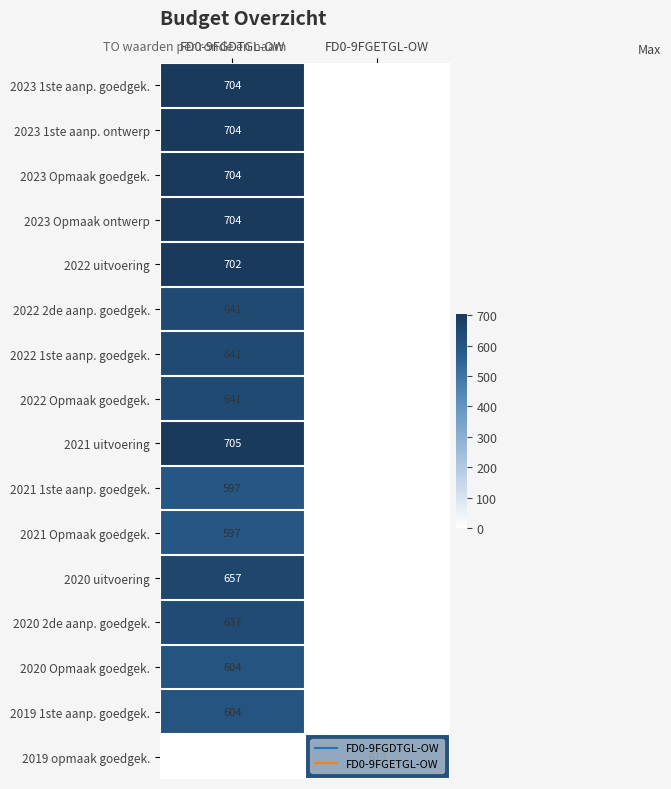

At FD0-9FGETGL-OW, list the series in order from largest to smallest.

2019 opmaak goedgek., 2023 1ste aanp. goedgek., 2023 1ste aanp. ontwerp, 2023 Opmaak goedgek., 2023 Opmaak ontwerp, 2022 uitvoering, 2022 2de aanp. goedgek., 2022 1ste aanp. goedgek., 2022 Opmaak goedgek., 2021 uitvoering, 2021 1ste aanp. goedgek., 2021 Opmaak goedgek., 2020 uitvoering, 2020 2de aanp. goedgek., 2020 Opmaak goedgek., 2019 1ste aanp. goedgek.